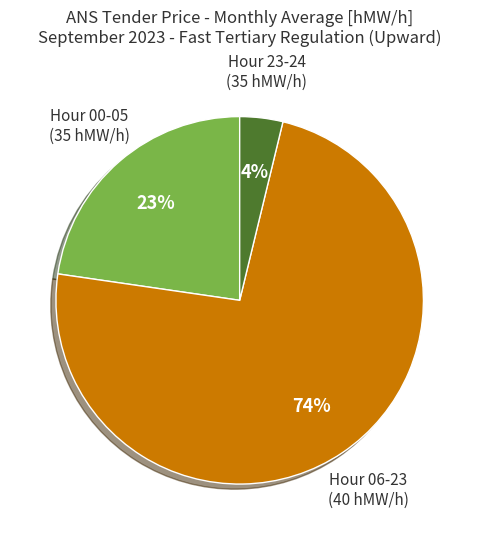

How many segments does this pie chart have?

3